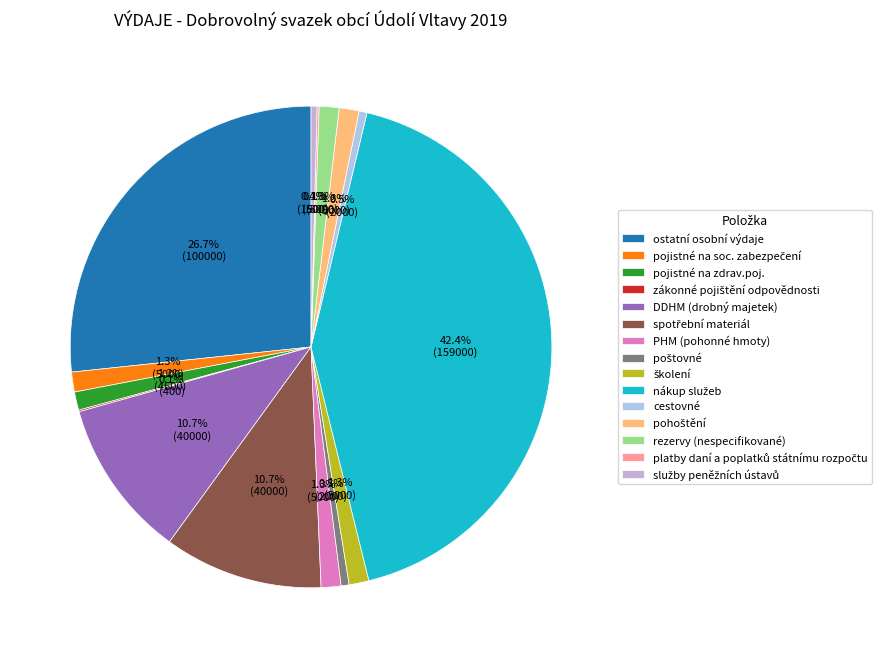

Which category has the smallest portion of the pie?

zákonné pojištění odpovědnosti